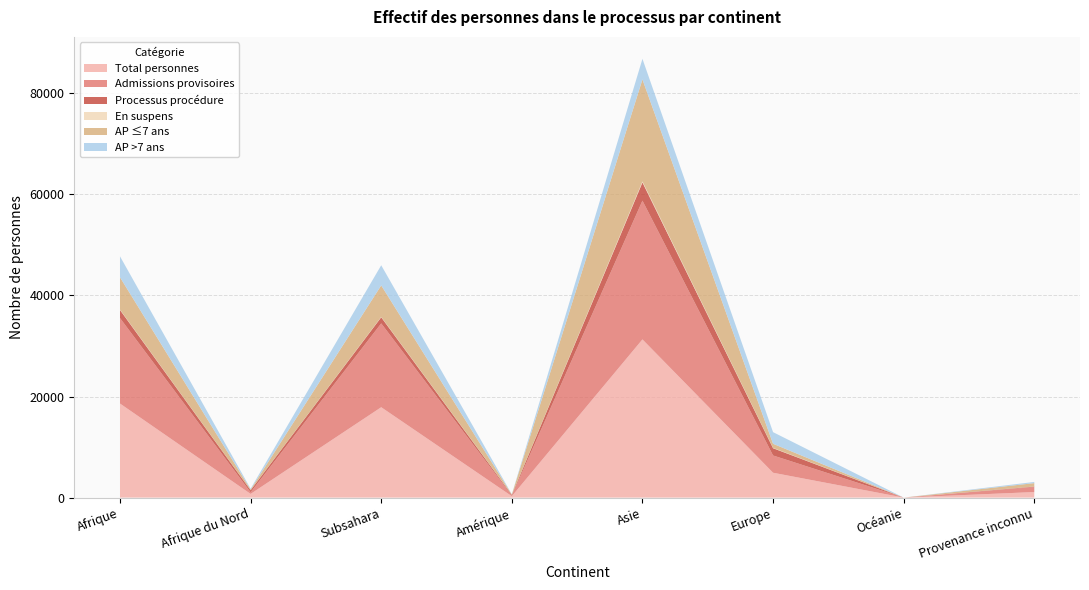

Reading right to left, list all the values displayed in this chart.

Total personnes: 1095	0	4919	31304	278	17883	728	18611
Admissions provisoires: 991	0	3415	27464	109	16591	326	16917
Processus procédure: 90	0	1438	3602	146	1212	391	1603
En suspens: 13	0	61	203	22	70	8	78
AP ≤7 ans: 675	0	819	20186	61	6239	154	6393
AP >7 ans: 236	0	2303	4075	46	3986	158	4144